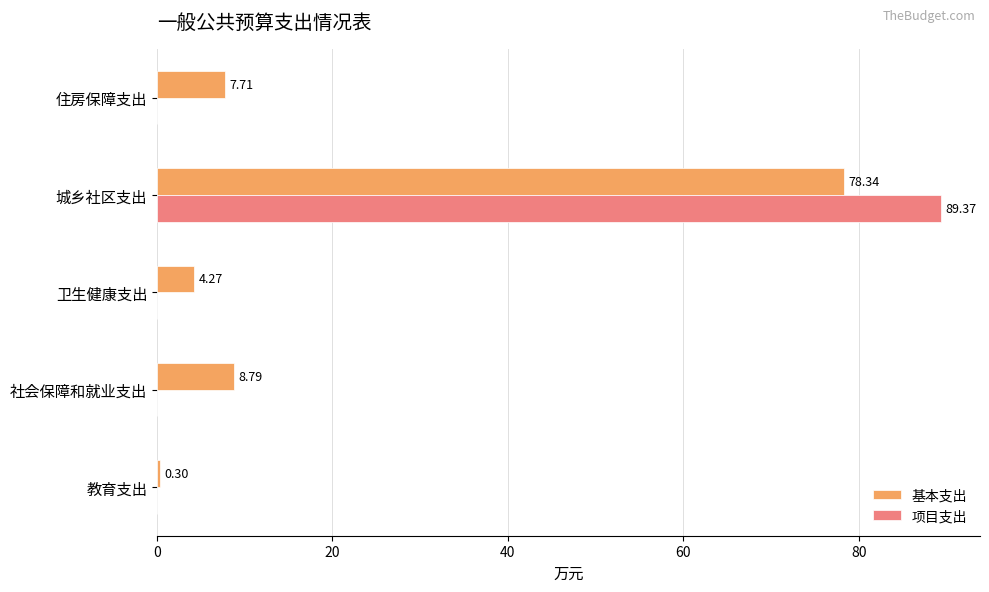

How many values in the 基本支出 series exceed 7?

3